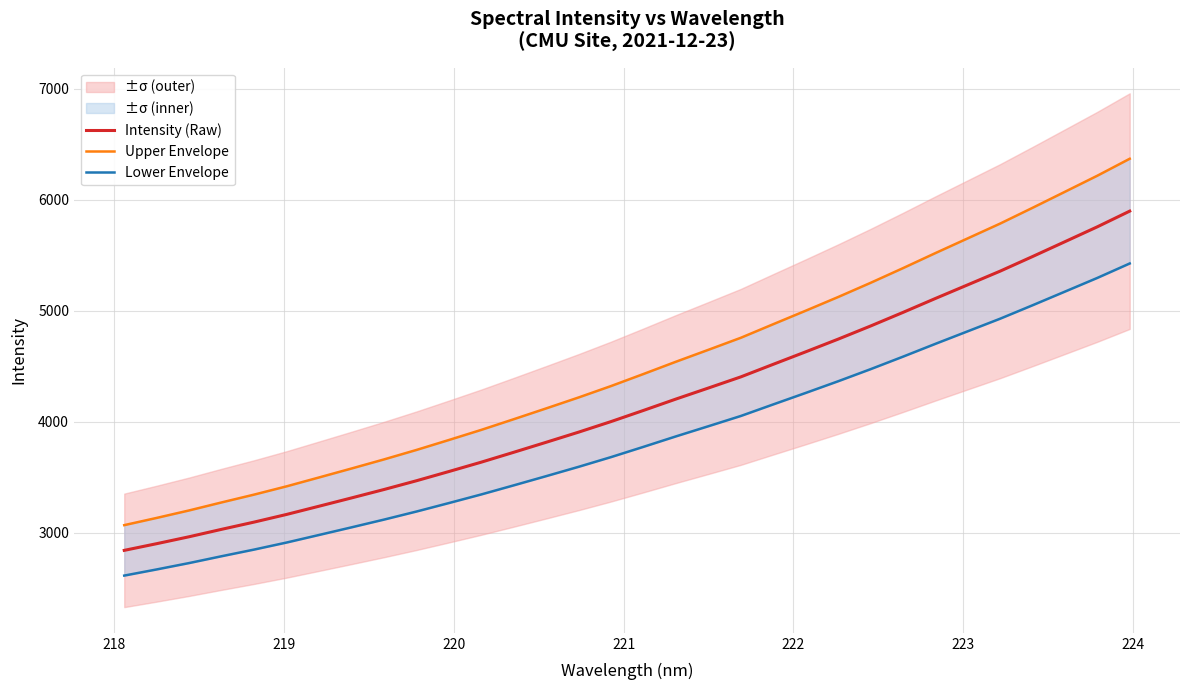

What is the lowest value of the Intensity (Raw) series?

2839.9